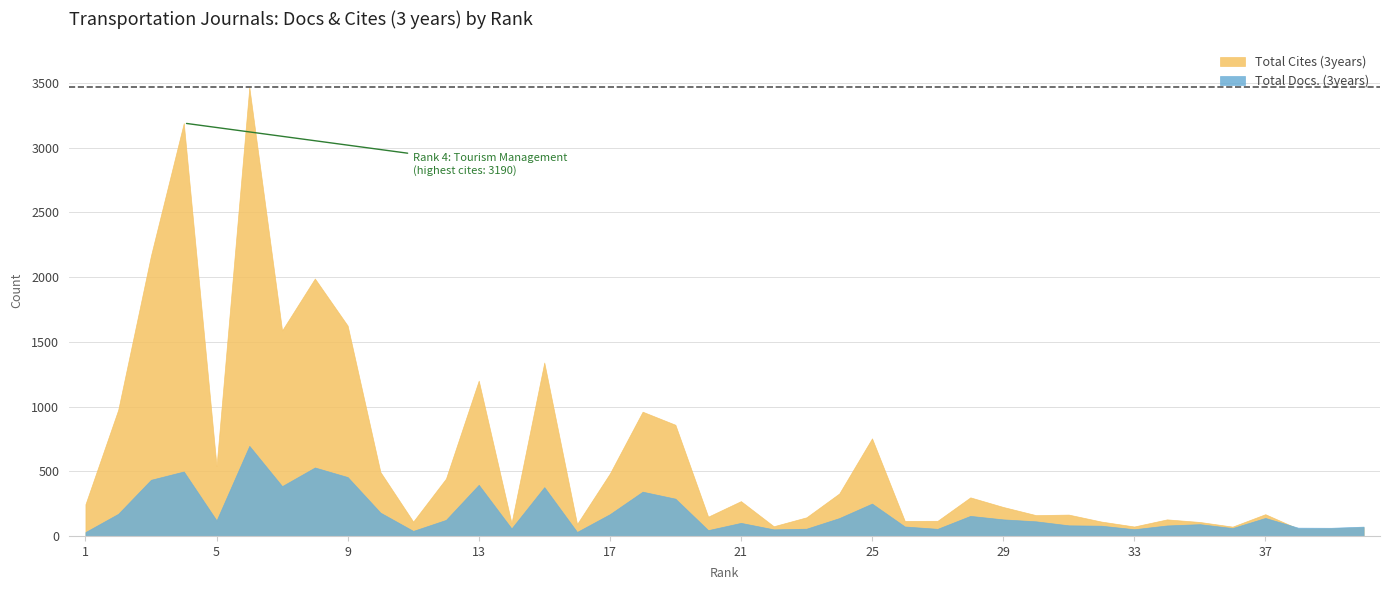

Reading left to right, list all the values displayed in this chart.

Total Docs. (3years): 1=30	2=171	3=434	4=498	5=120	6=696	7=385	8=529	9=455	10=180	11=39	12=124	13=395	14=58	15=377	16=31	17=168	18=342	19=288	20=45	21=101	22=51	23=56	24=138	25=250	26=73	27=55	28=155	29=128	30=113	31=82	32=79	33=52	34=81	35=91	36=61	37=139	38=64	39=63	40=72
Total Cites (3years): 1=245	2=975	3=2167	4=3190	5=540	6=3467	7=1588	8=1989	9=1625	10=494	11=111	12=443	13=1200	14=100	15=1340	16=92	17=482	18=960	19=859	20=149	21=269	22=75	23=144	24=328	25=754	26=116	27=117	28=298	29=224	30=161	31=165	32=111	33=73	34=128	35=108	36=72	37=168	38=56	39=58	40=67